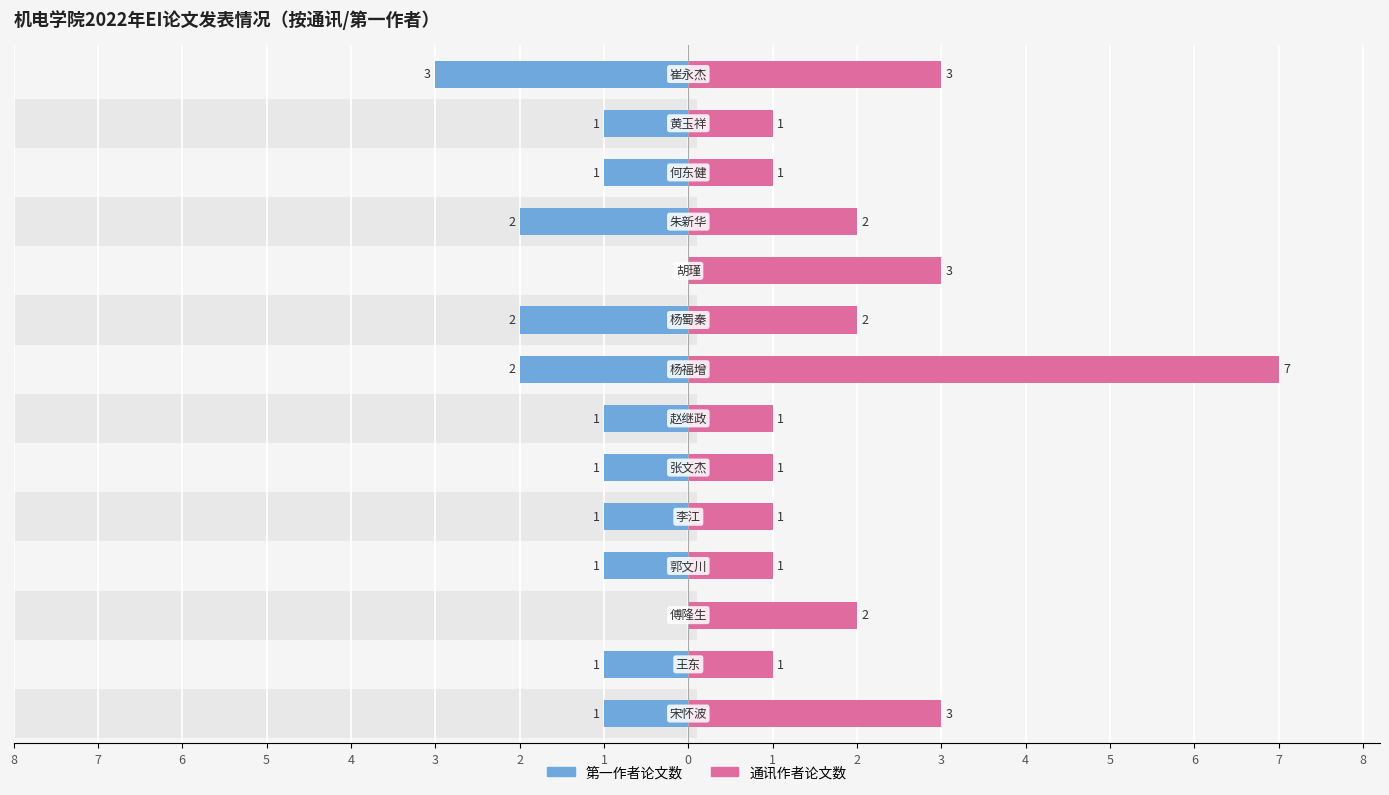

Is the value of 第一作者论文数 at 5 greater than the value of 通讯作者论文数 at 5?

No